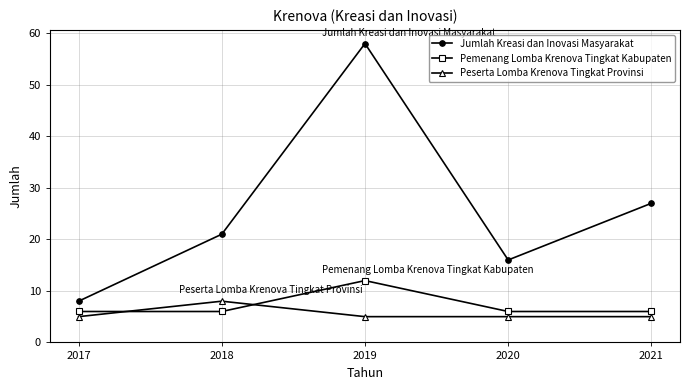

Is this an area chart (filled region under the line)?

No